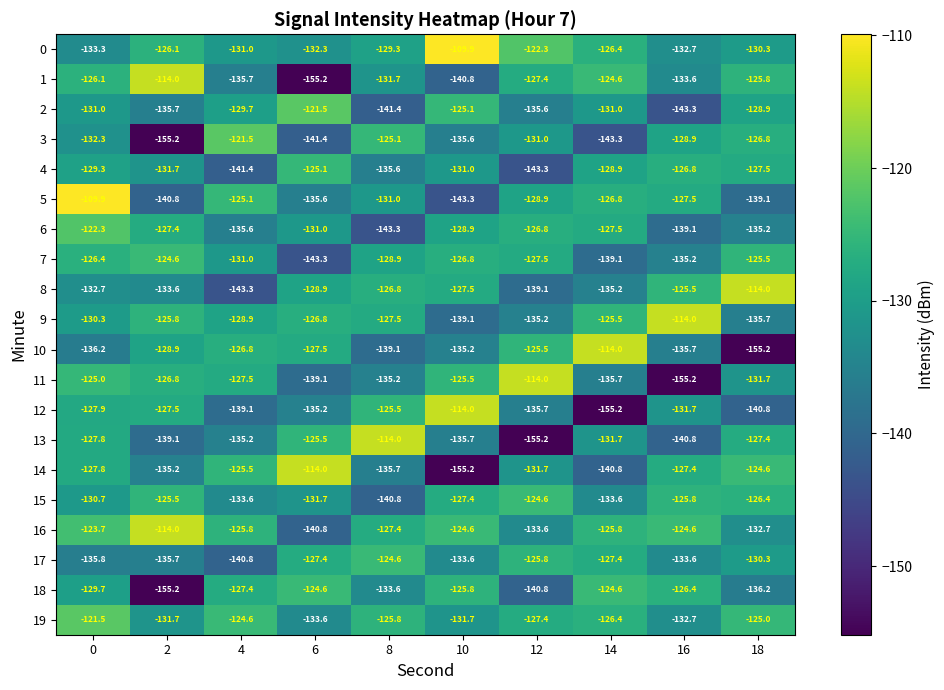

How many series are shown in this chart?

20